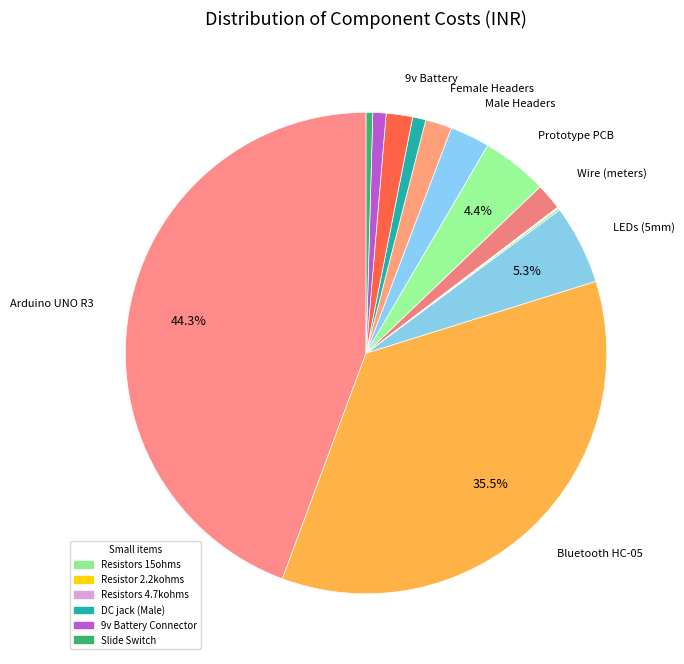

Does any single category account for the majority?

No